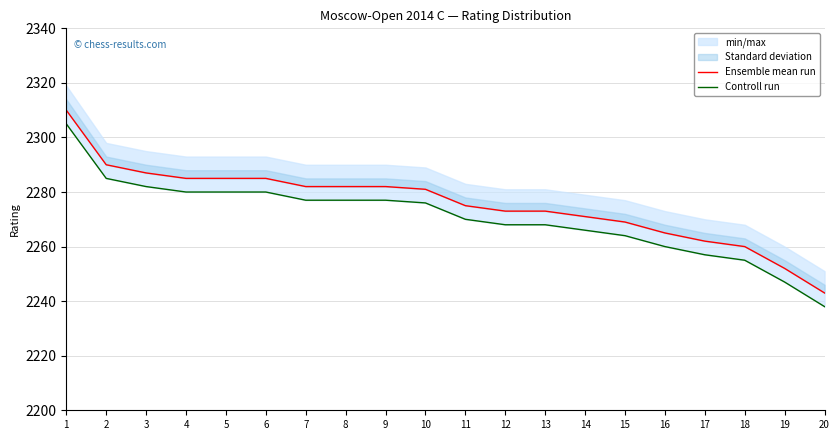

True or false: Controll run and Ensemble mean run intersect in this chart.

False